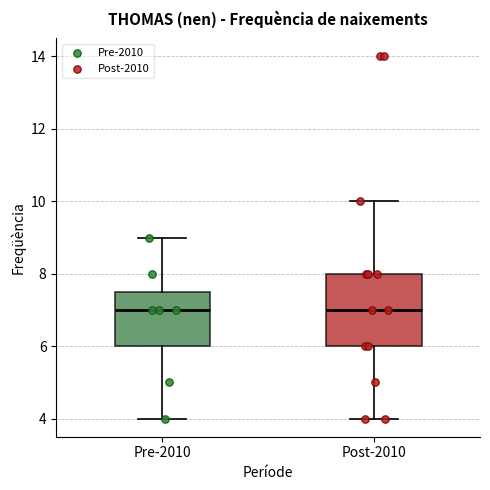

Reading left to right, transcribe this box plot: for each box, give where its median line is, the range the box spans, and where its two whiskers end, as read against the y-axis. The values are not printed on the chart, so give them approximately, as read against the axis.

Pre-2010: median 7.0, box 6.0 to 7.6, whiskers 4.0 to 9.0
Post-2010: median 7.0, box 6.0 to 8.0, whiskers 4.0 to 10.0